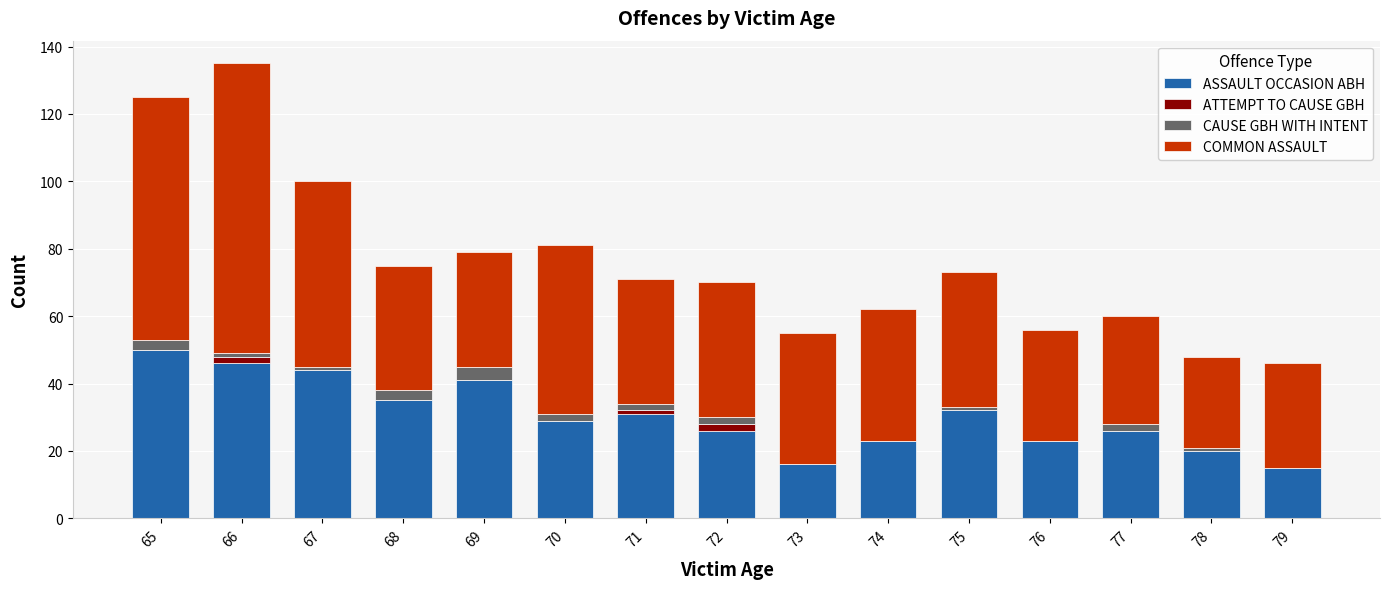

True or false: ASSAULT OCCASION ABH has a value of 20 at 78.

True